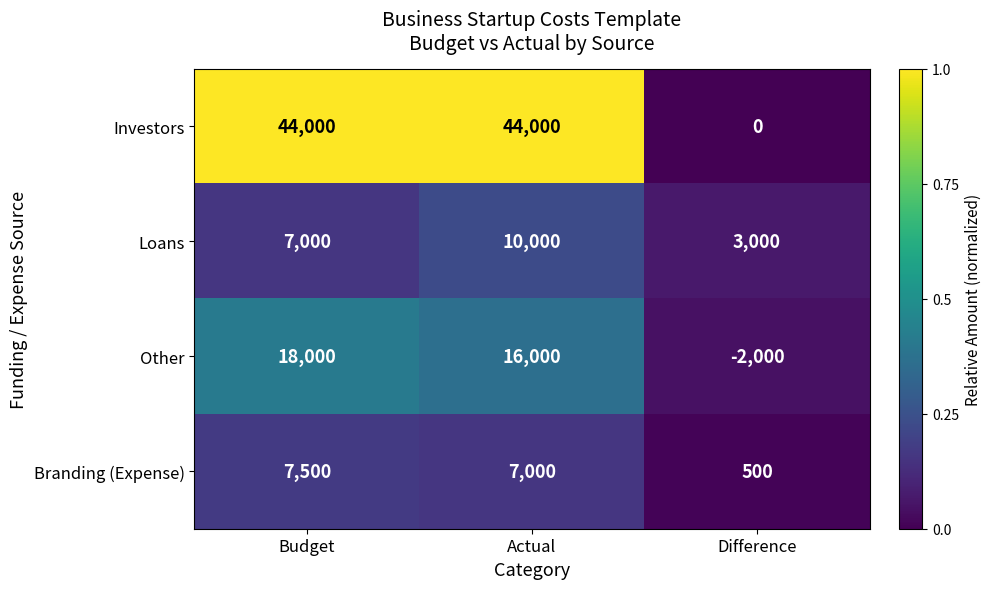

Reading right to left, extract all data points from this chart.

Investors: 0	44000	44000
Loans: 3000	10000	7000
Other: -2000	16000	18000
Branding (Expense): 500	7000	7500